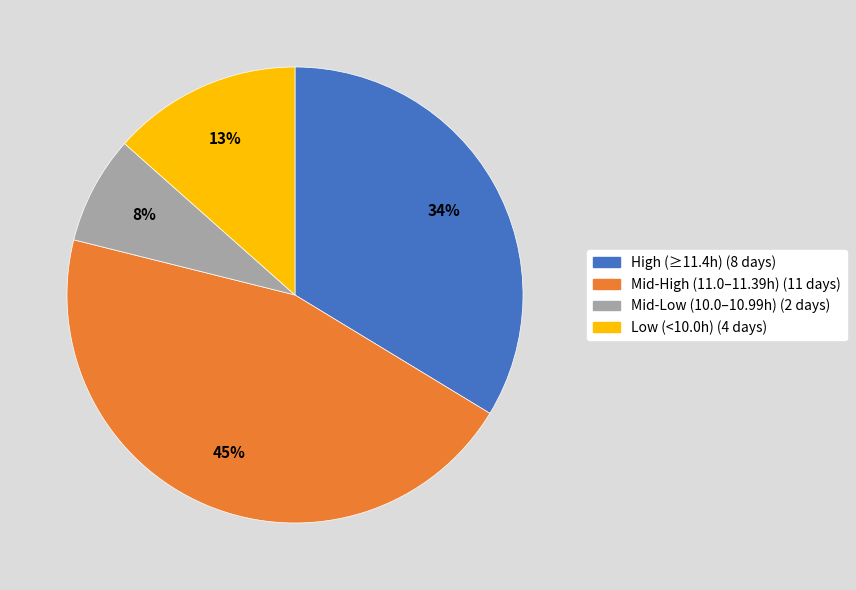

Is there any slice that represents more than half of the pie?

No